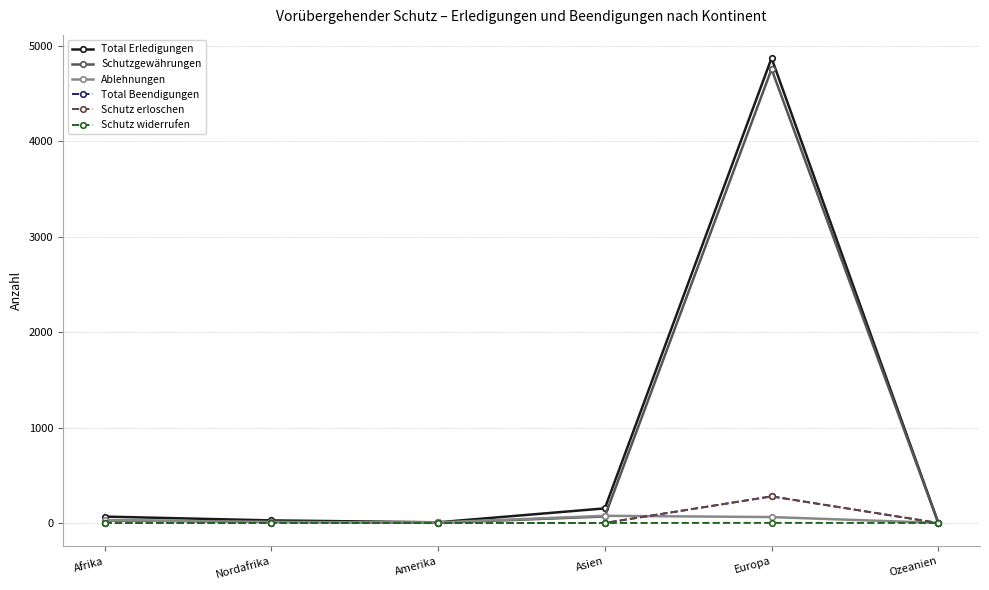

Is it true that Schutzgewährungen equals 68 at Asien?

True